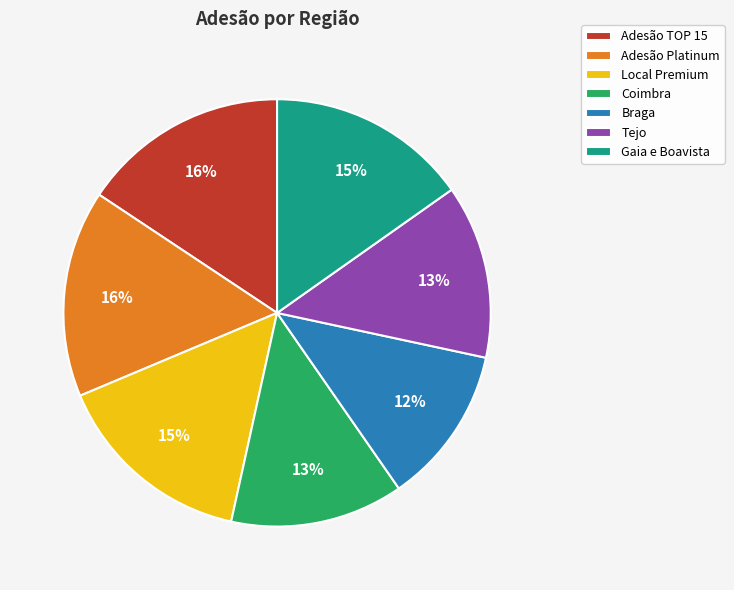

Is there any slice that represents more than half of the pie?

No